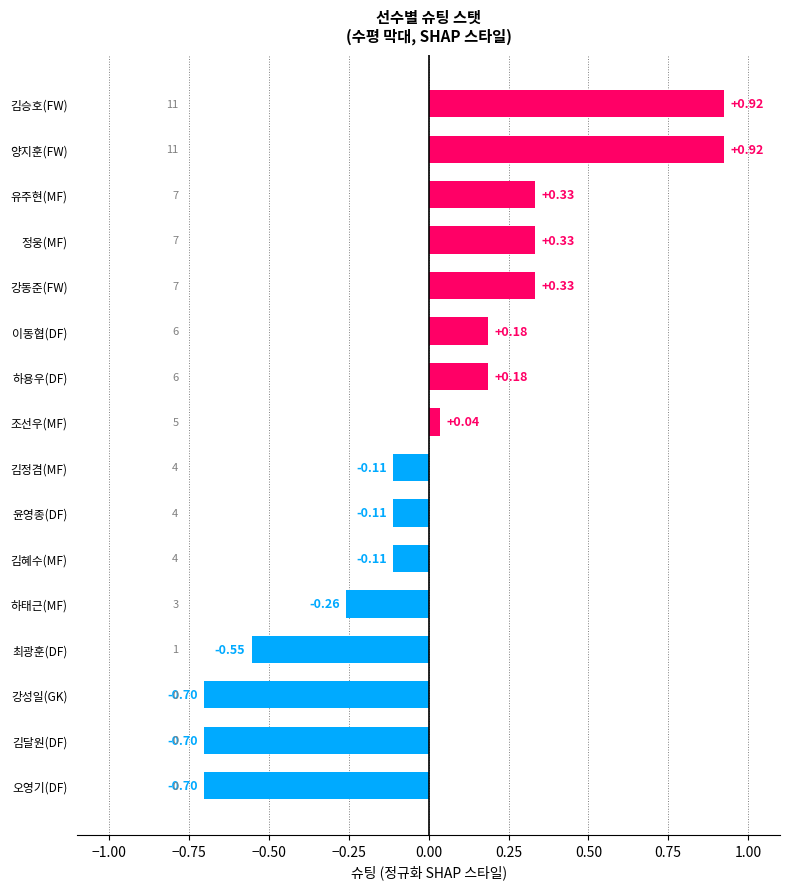

Where is the data nearest to the value 0?

조선우(MF)